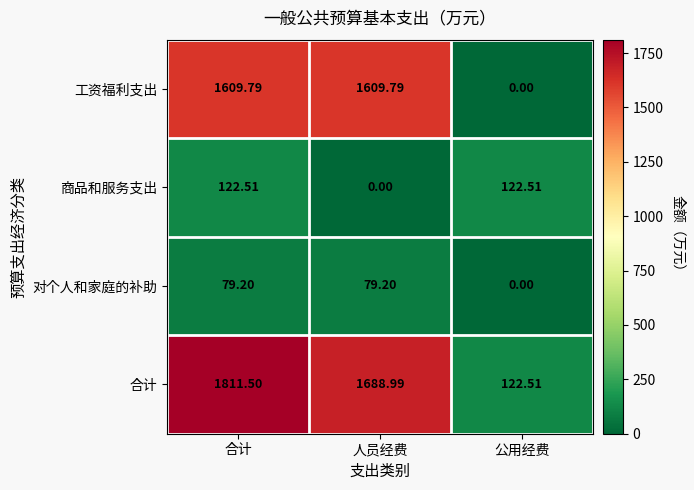

Which series has the largest range (max minus min)?

合计